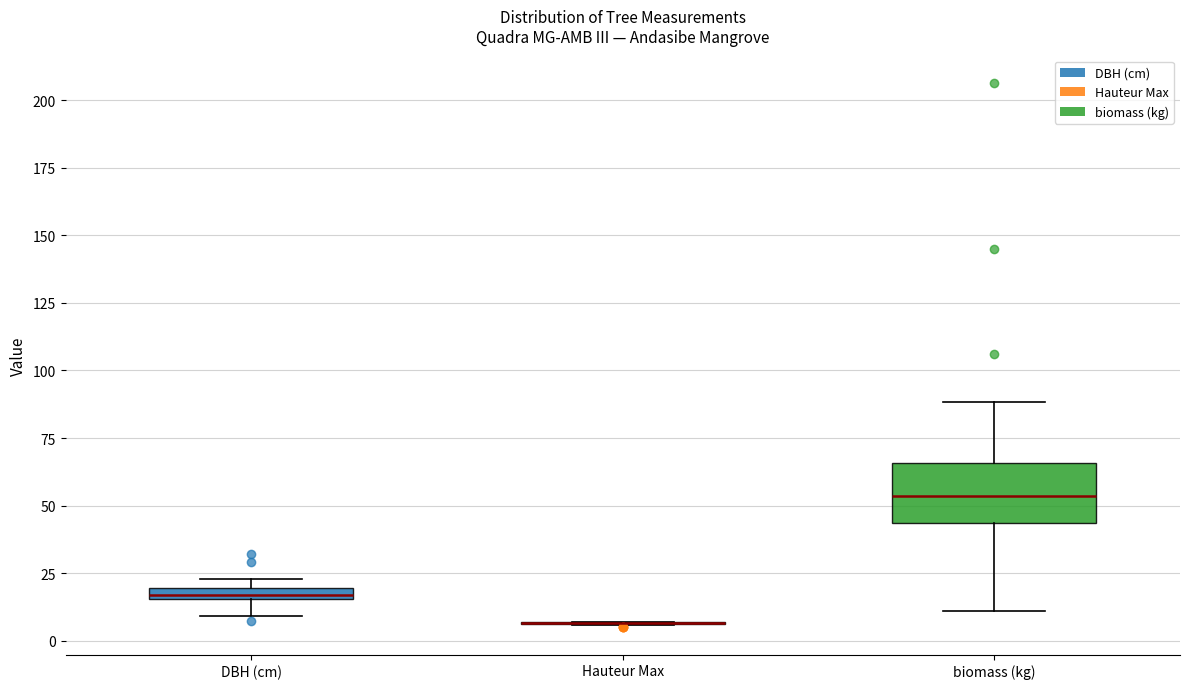

Comparing the boxes themselves (not the whiskers), which one is the tallest?

biomass (kg)